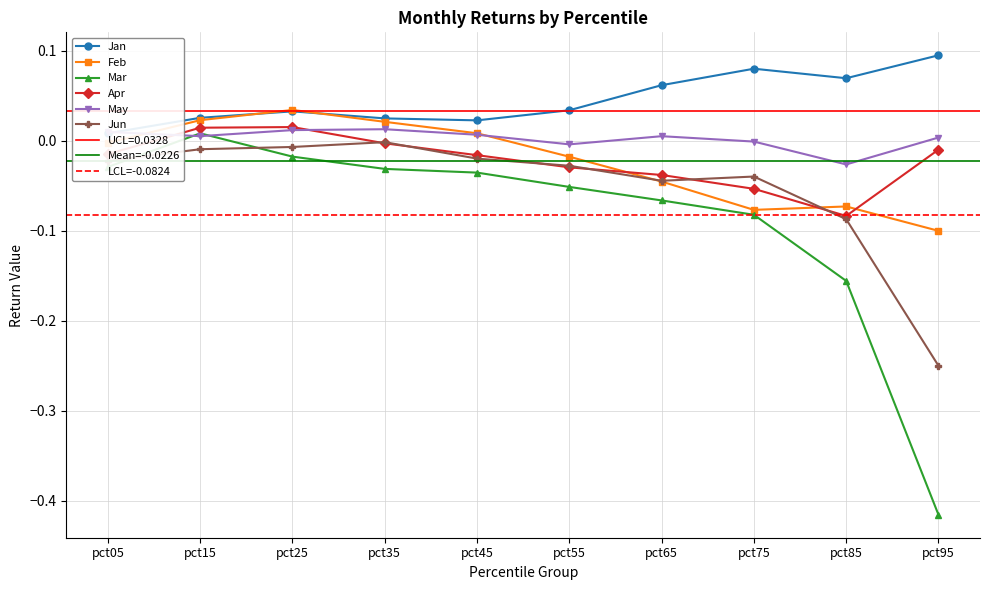

What is the difference between the second highest and minimum values in the Jun series?

0.2